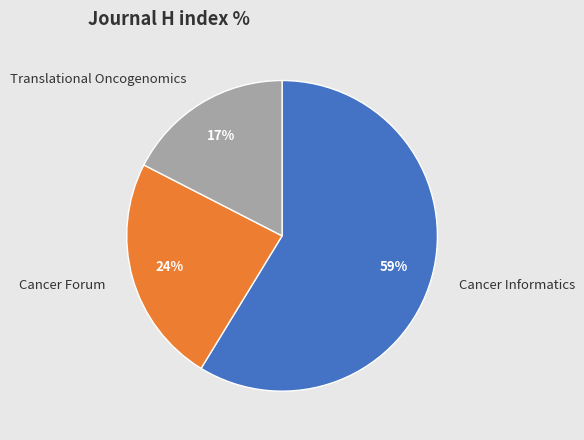

Count the number of slices in the pie.

3